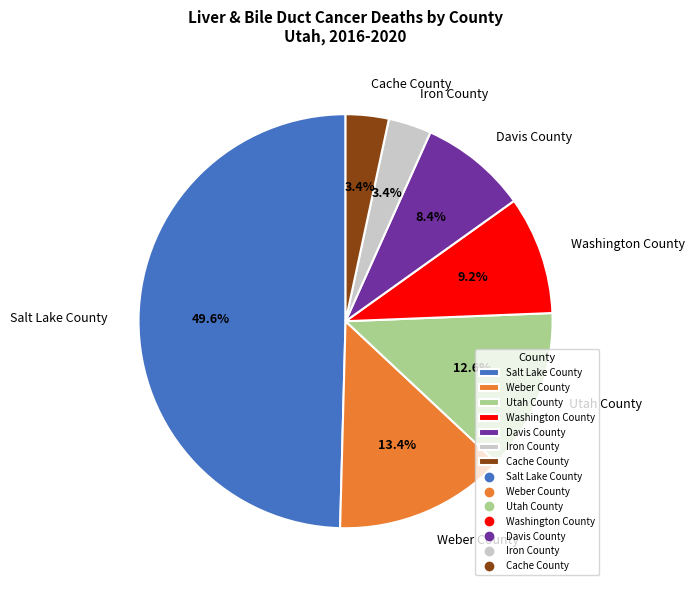

How many slices are in this pie chart?

7